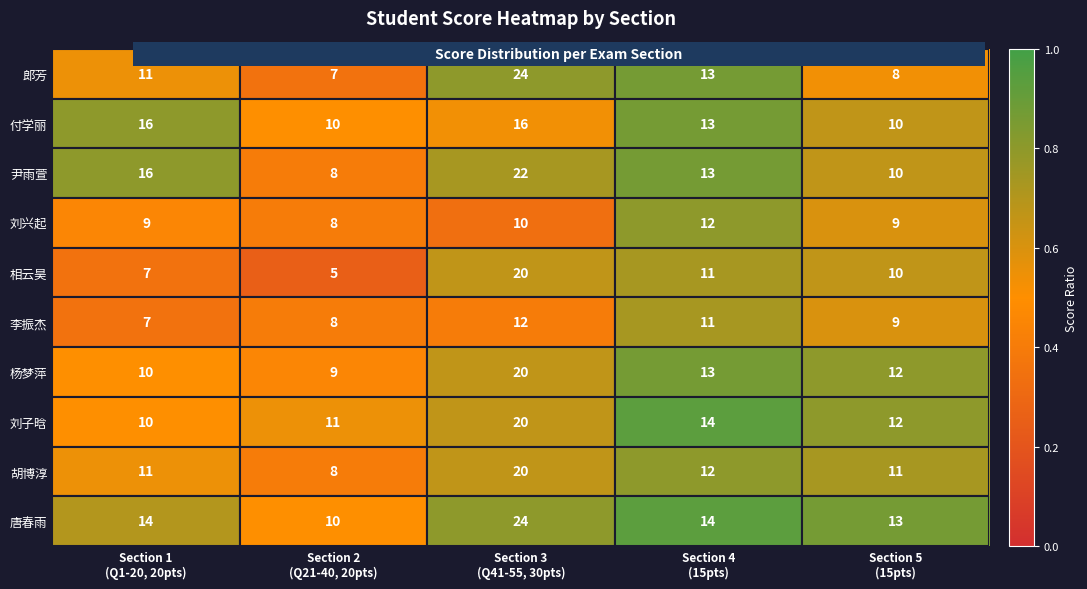

Which series has the widest spread of values?

郎芳